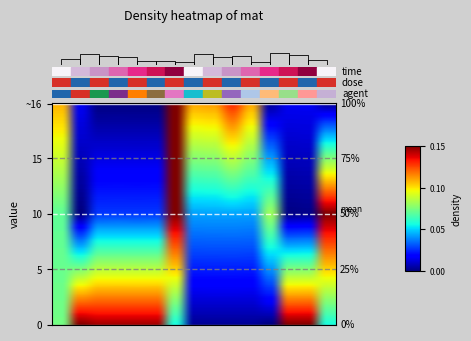

What is the difference between the highest and lowest values at 12?

1.0